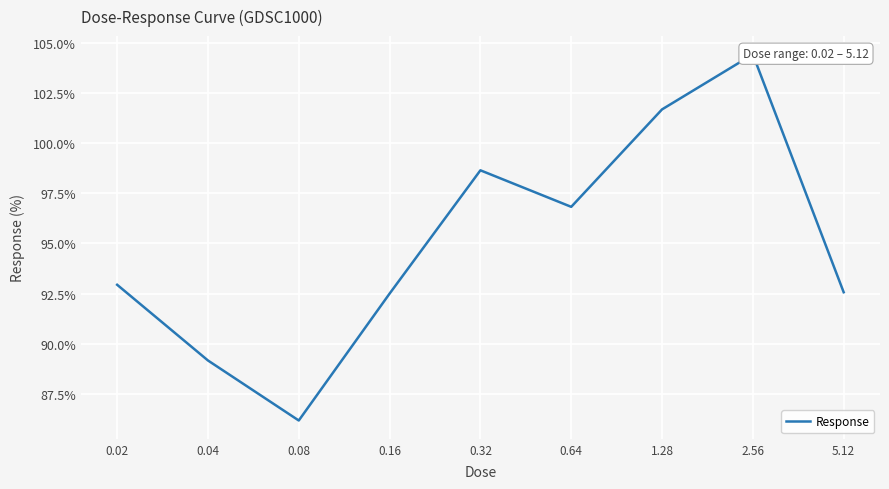

What is the change in value from 0.04 to 2.56?

+15.3